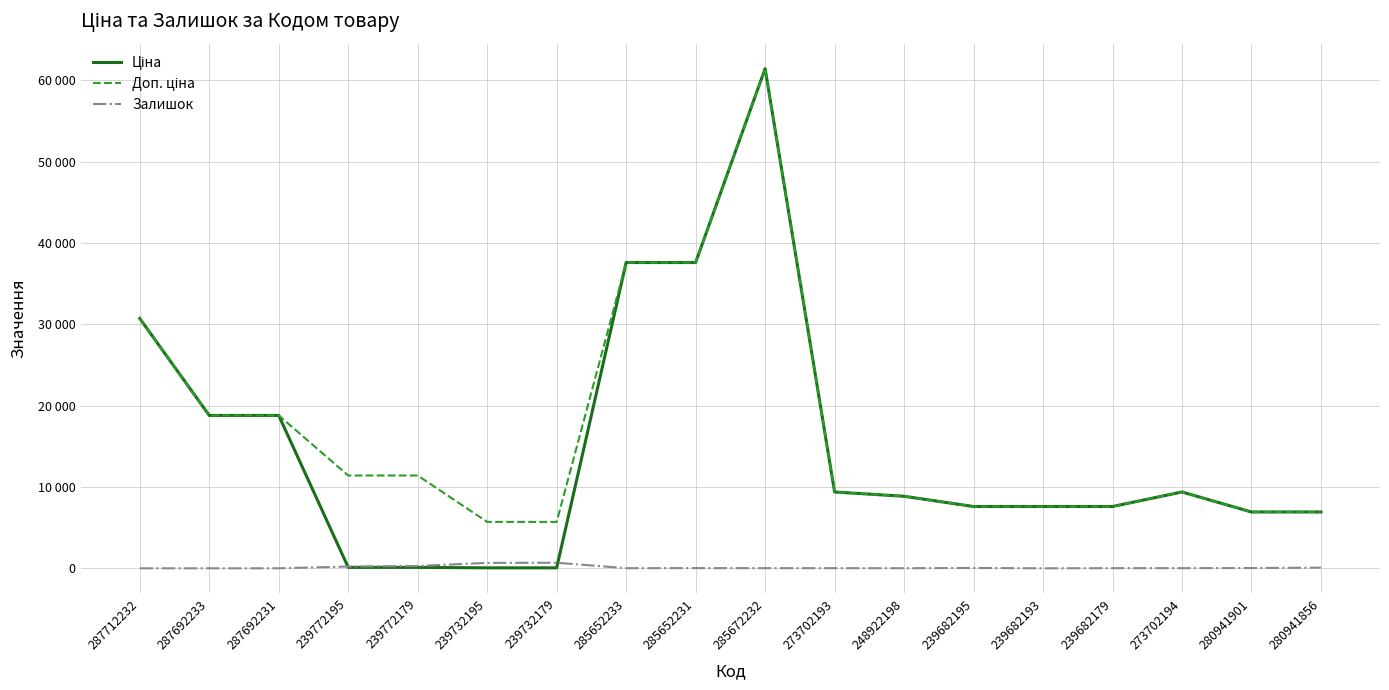

What is the sum of the Ціна values at 285652231 and 239732179?

37650.7